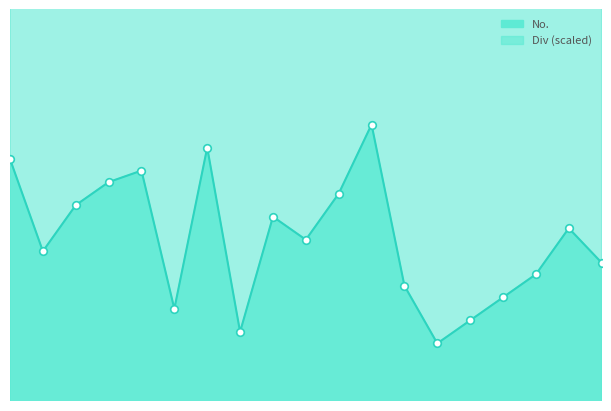

What is the total value across all series at 9?

2711